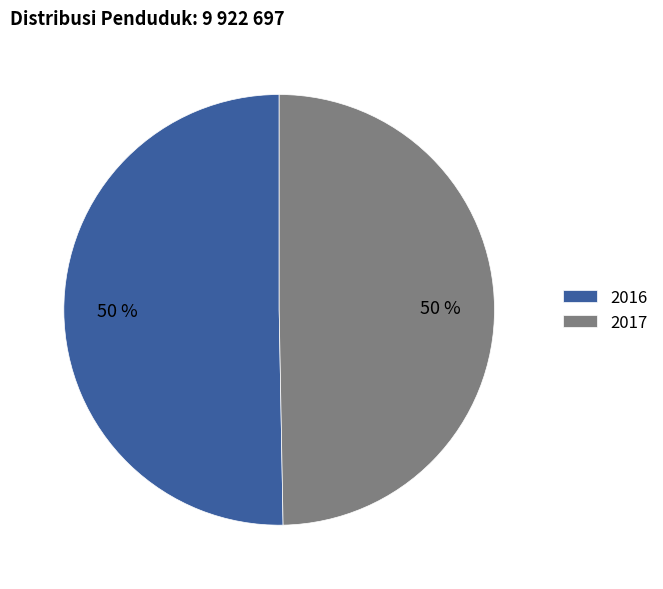

What is the majority slice?

2016